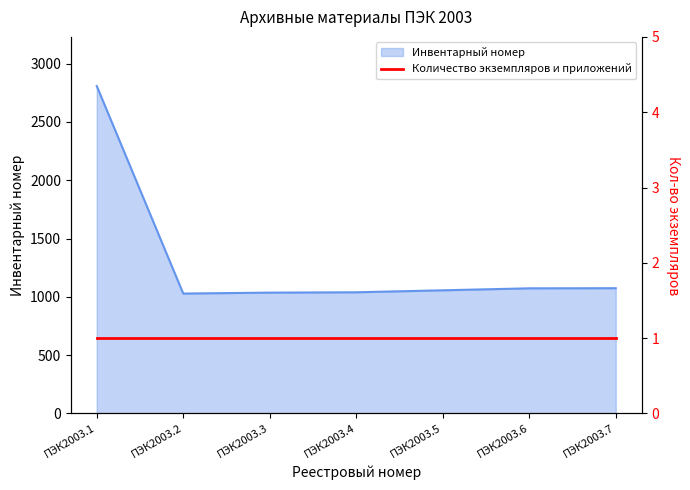

Reading right to left, list all the values displayed in this chart.

ПЭК2003.7=1074	ПЭК2003.6=1073	ПЭК2003.5=1056	ПЭК2003.4=1039	ПЭК2003.3=1036	ПЭК2003.2=1028	ПЭК2003.1=2808